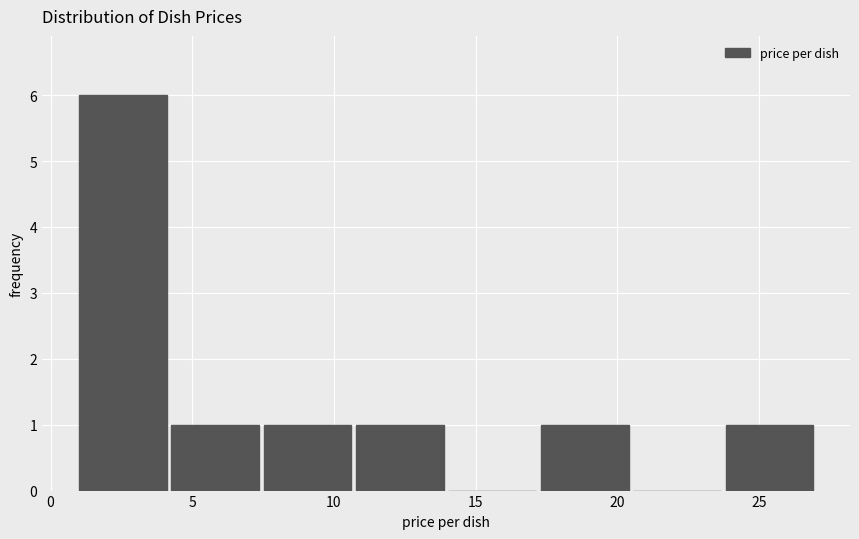

What is the height of the bar covering 23.5 to 27.0 on the x-axis? Neither the bar edges nor the heights are printed on the chart, so give them approximately, as read against the axes.

1